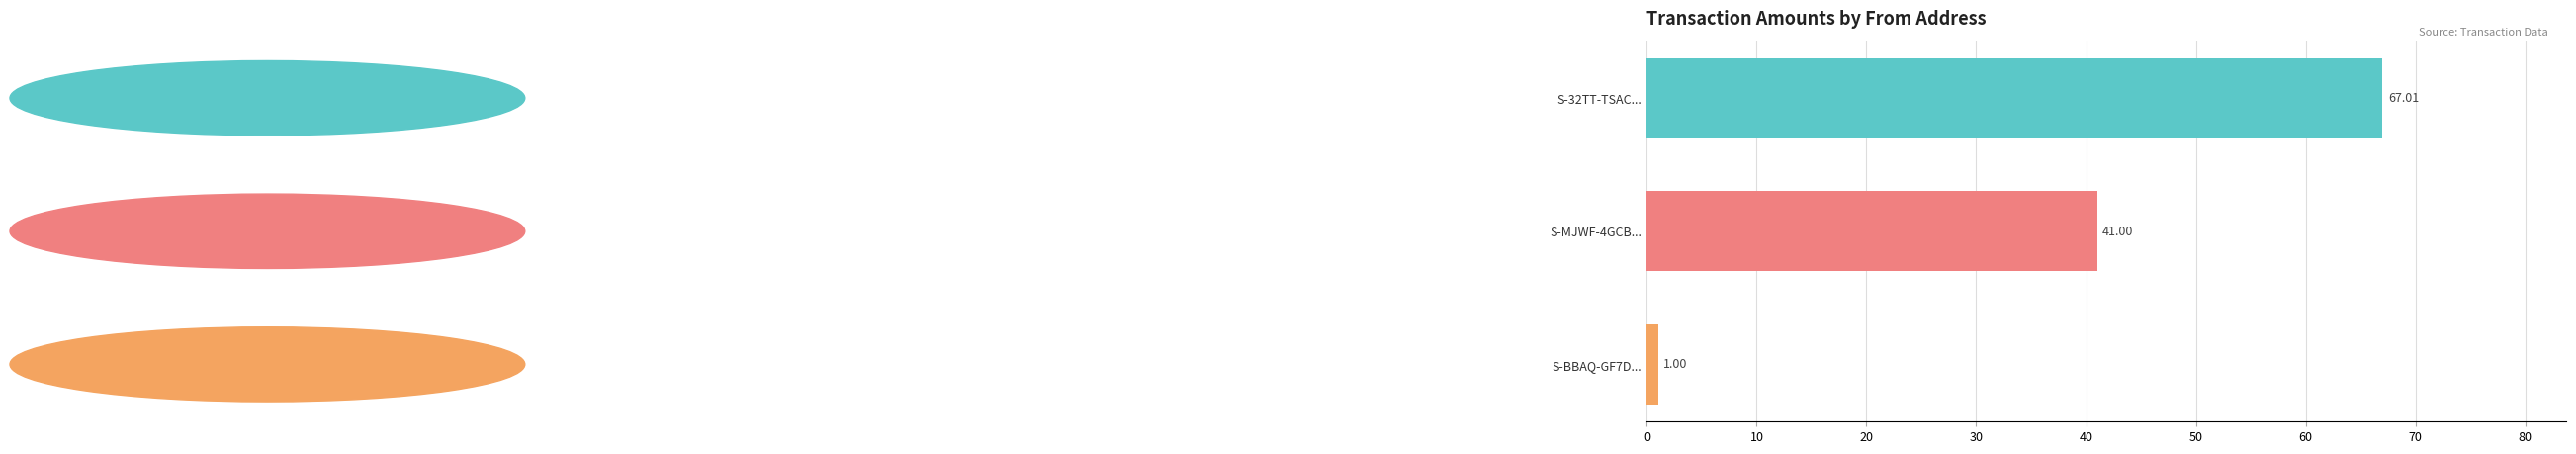

How many data points are less than 41?

1